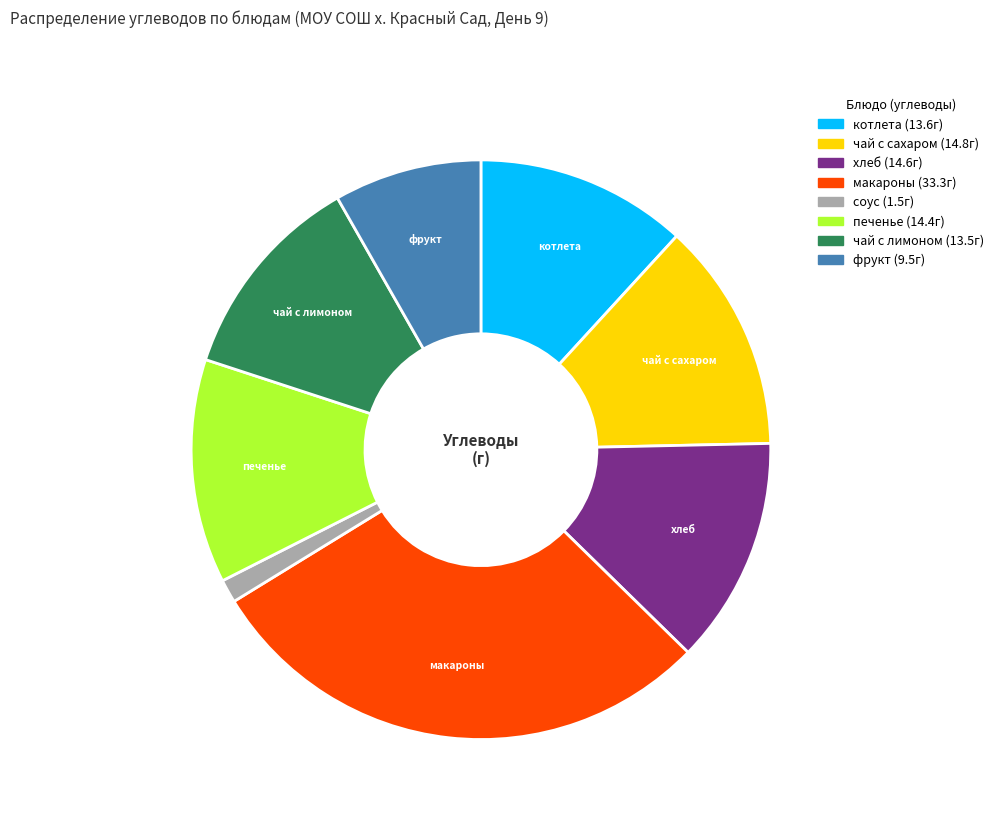

Is there any slice that represents more than half of the pie?

No